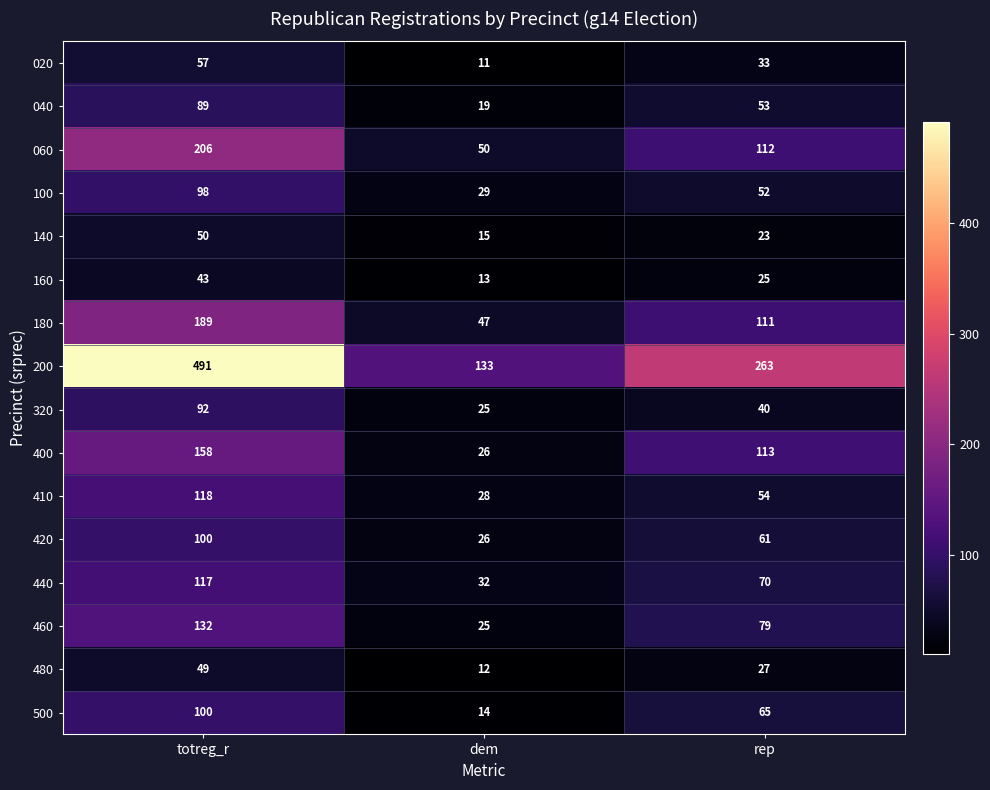

Rank the categories by 420 value from lowest to highest.

dem, rep, totreg_r